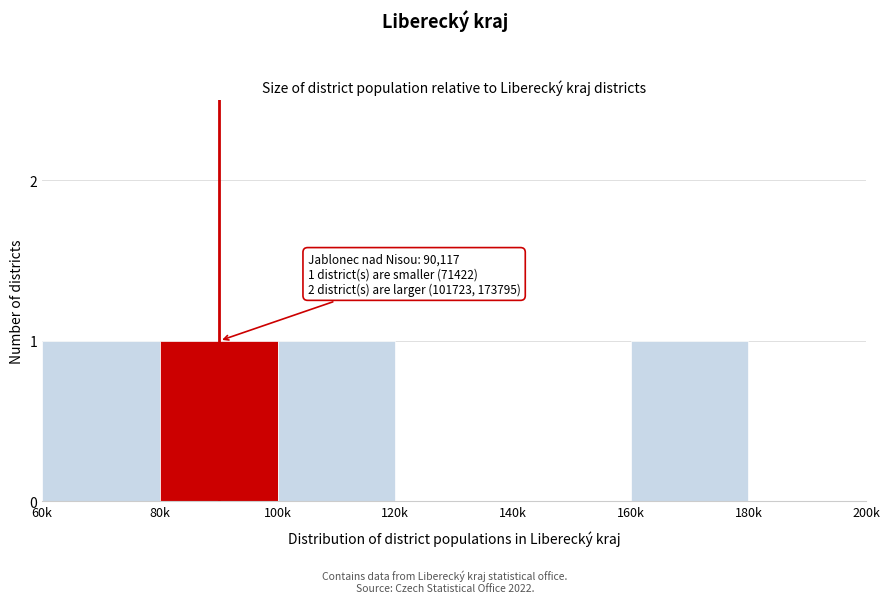

Reading left to right, extract all data points from this chart.

60k=1	80k=1	100k=1	120k=0	140k=0	160k=1	180k=0